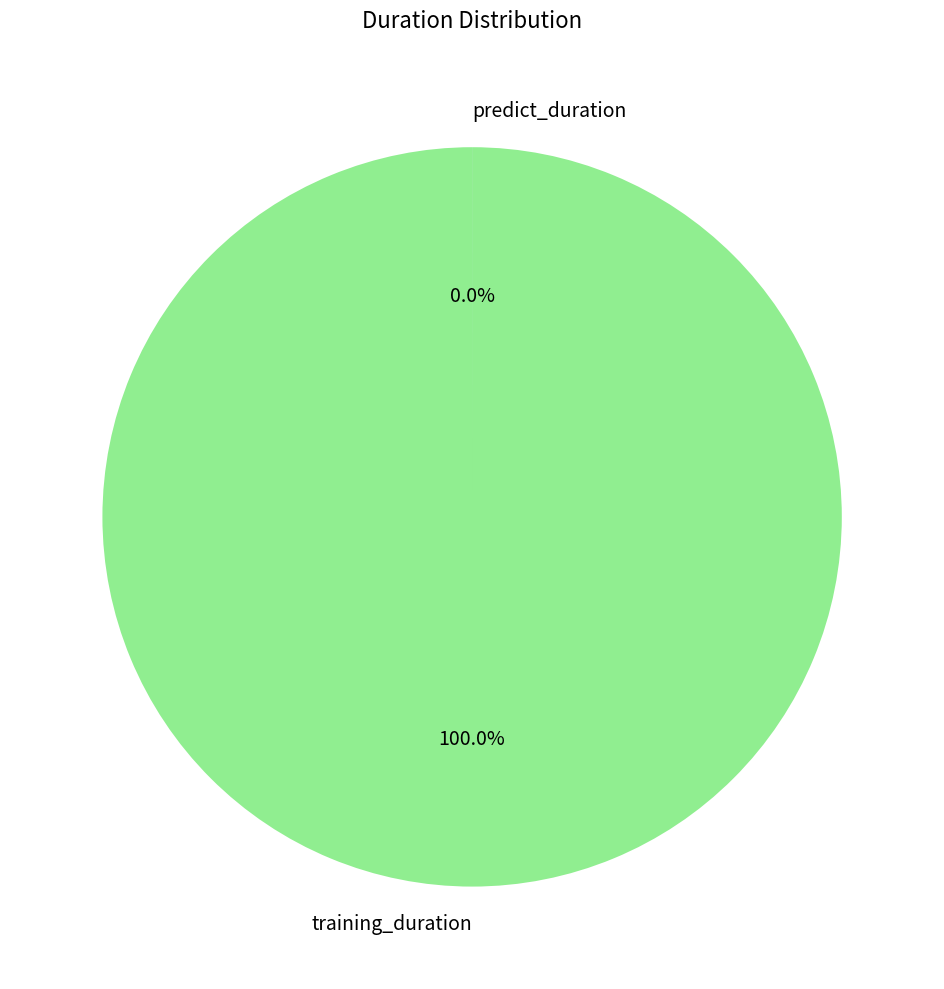

Combined, what portion of the pie is training_duration and predict_duration?

100.0%